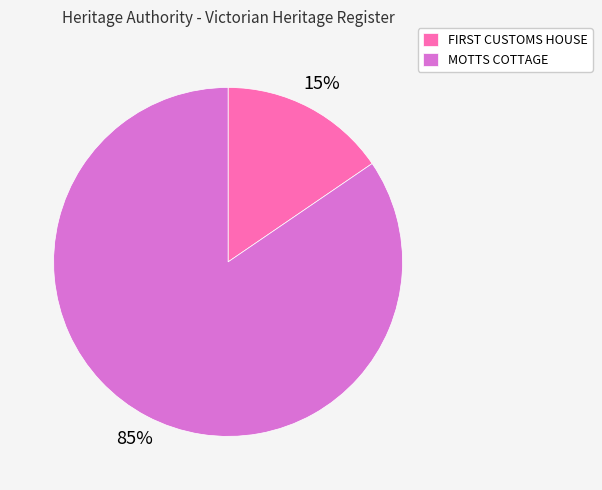

How many slices are in this pie chart?

2